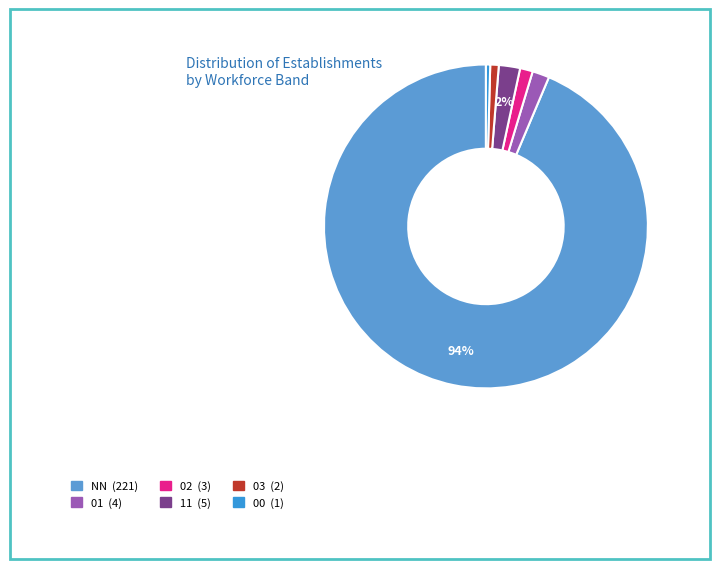

To the nearest percent, what is the combined percentage of NN and 11?

96%